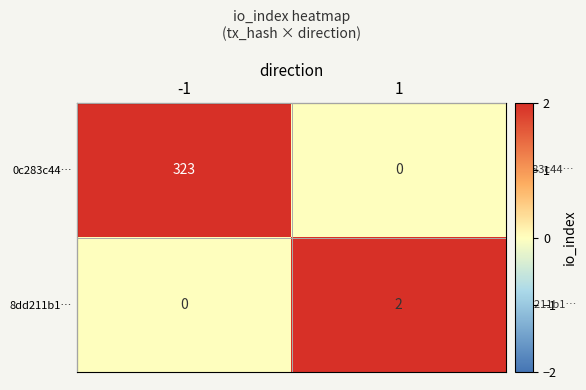

What is the spread (max minus min) of values at 1?

2